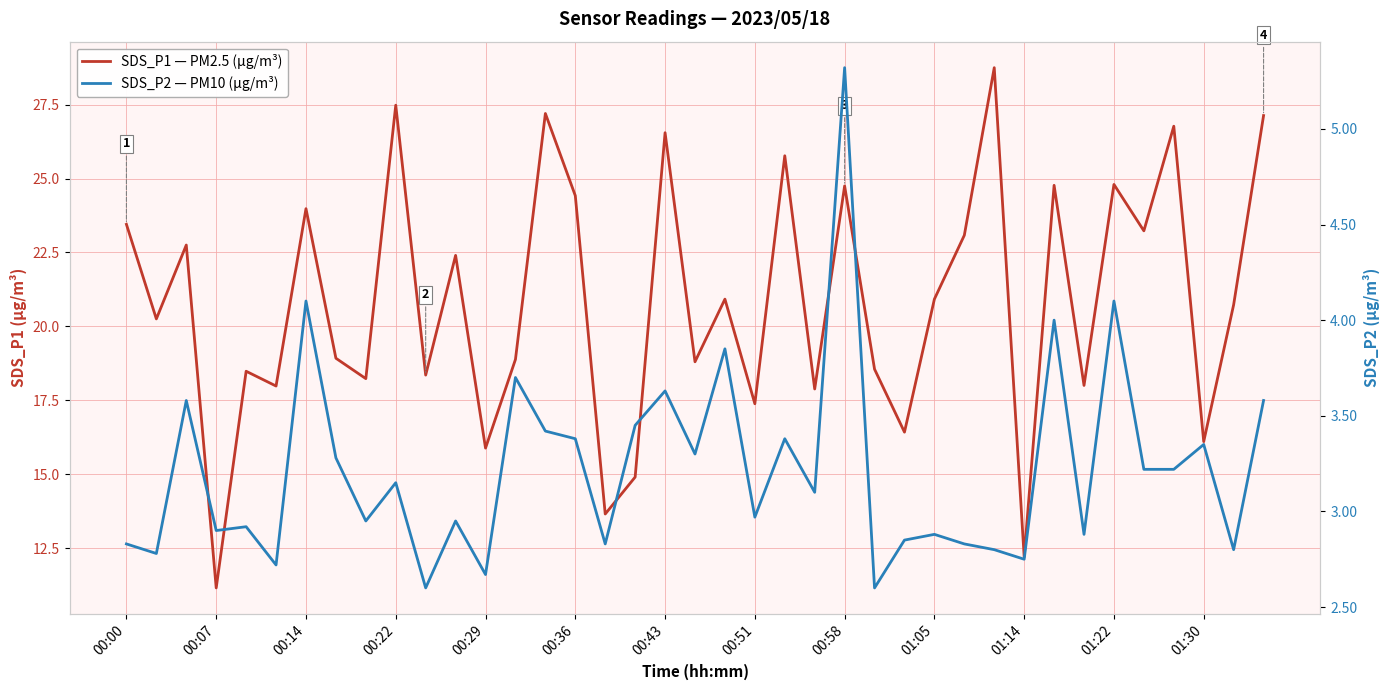

The SDS_P1 — PM2.5 (µg/m³) series shows 33.5 at 00:58. True or false?

False